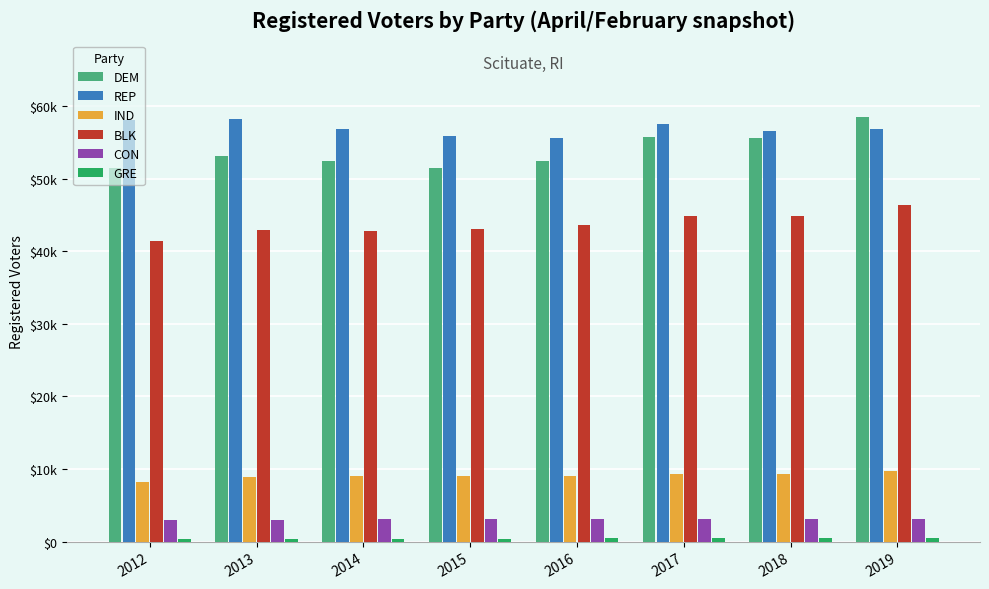

Rank the categories by GRE value from highest to lowest.

2019, 2017, 2018, 2016, 2015, 2014, 2013, 2012